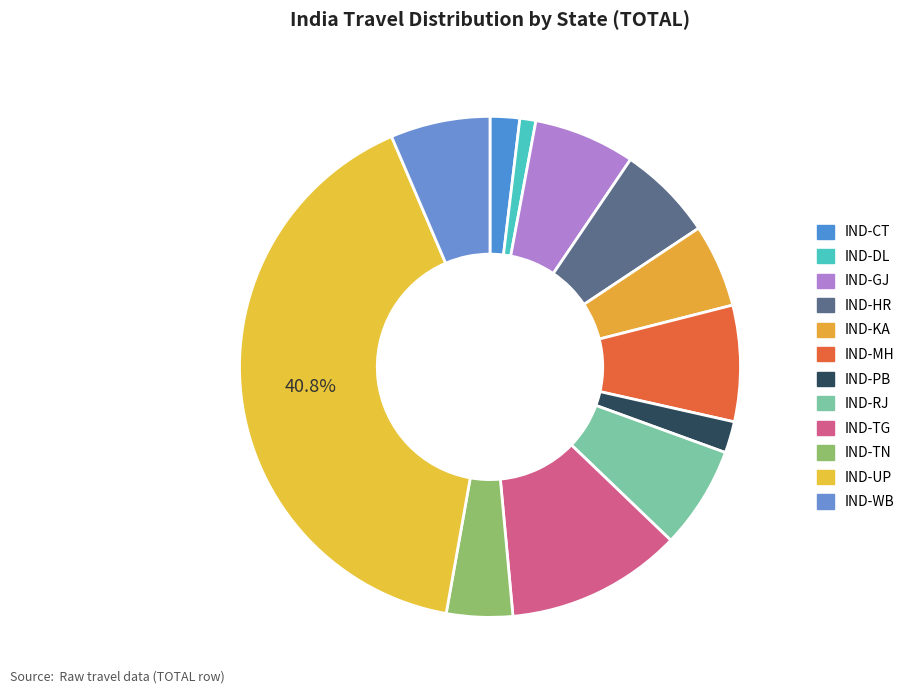

Does IND-CT represent more than half of the total?

No